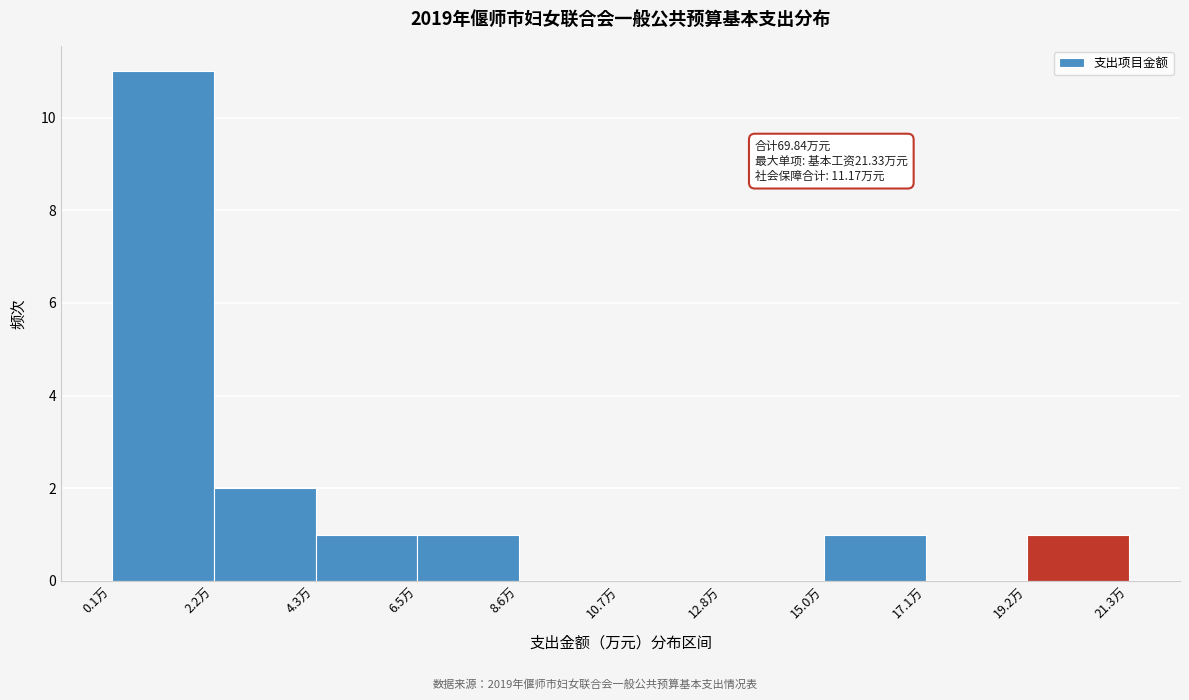

Over which range of the x-axis is the bar tallest?

0.0 to 2.0